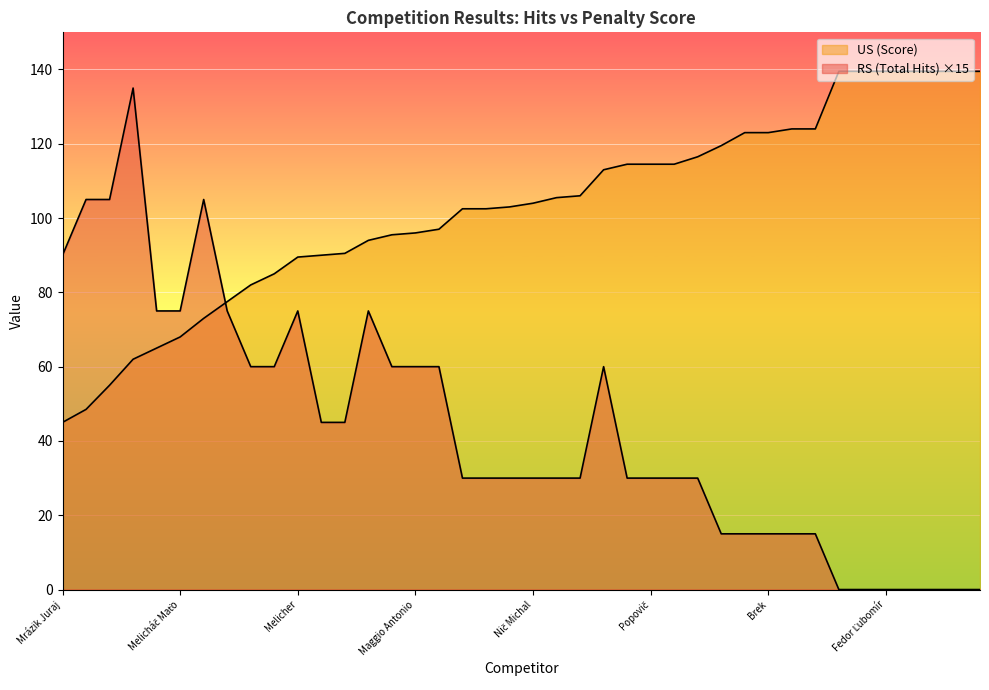

At which label does RS (Total Hits) first exceed 30?

Mrázik Juraj